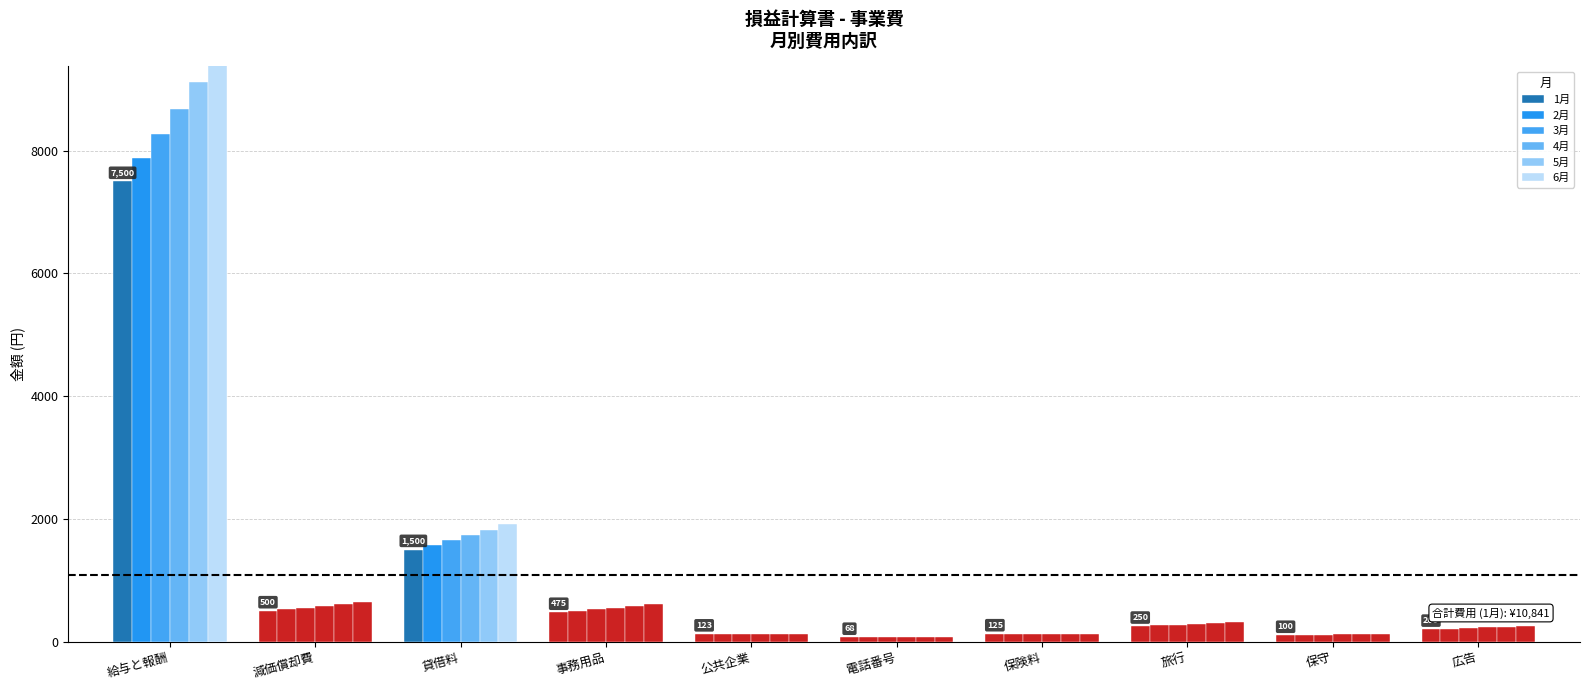

What is the value of the 6月 bar at the 8th from the left?

319.1